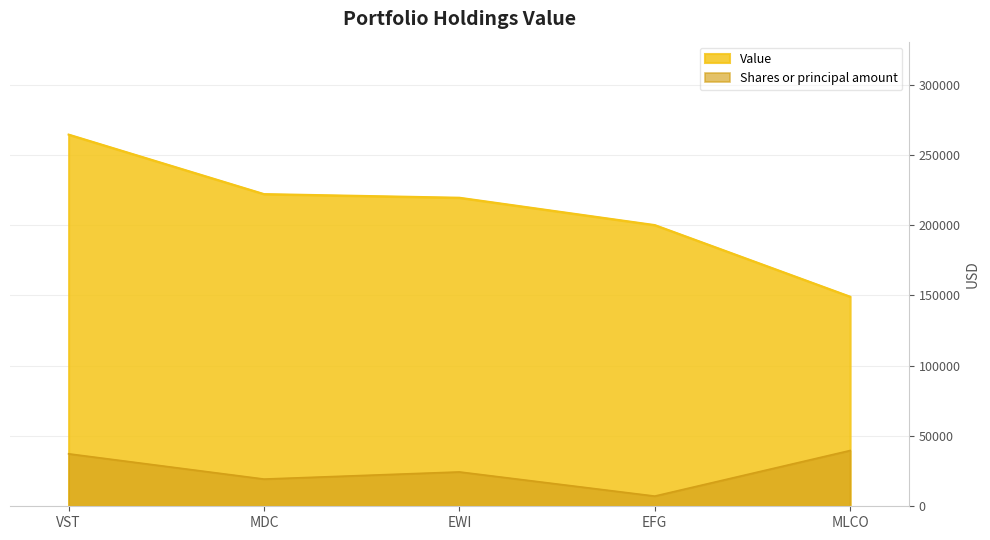

Does the chart display data point markers on the line(s)?

No